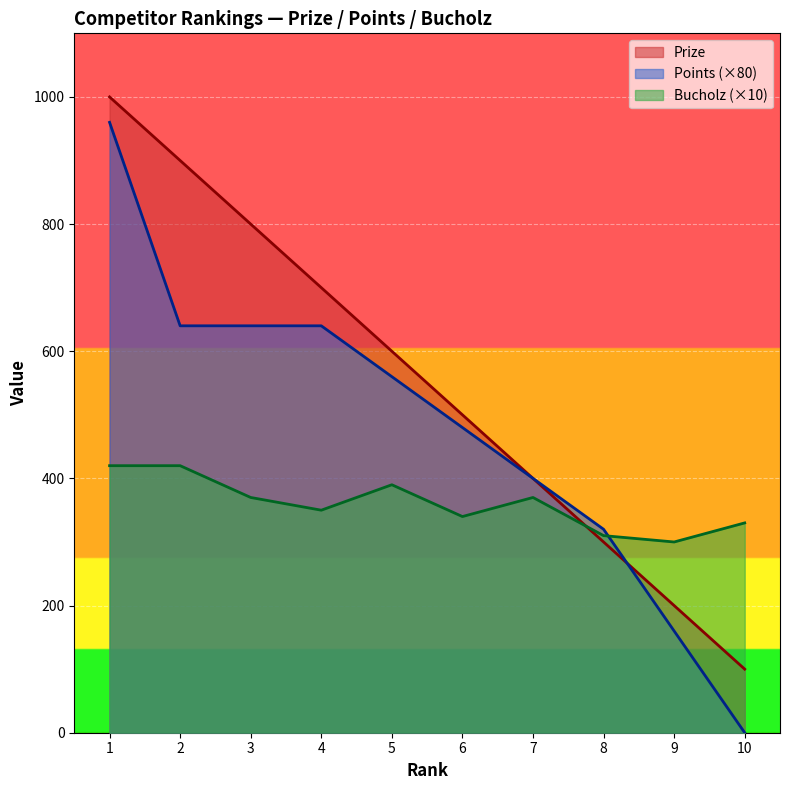

True or false: Points and Bucholz intersect in this chart.

True